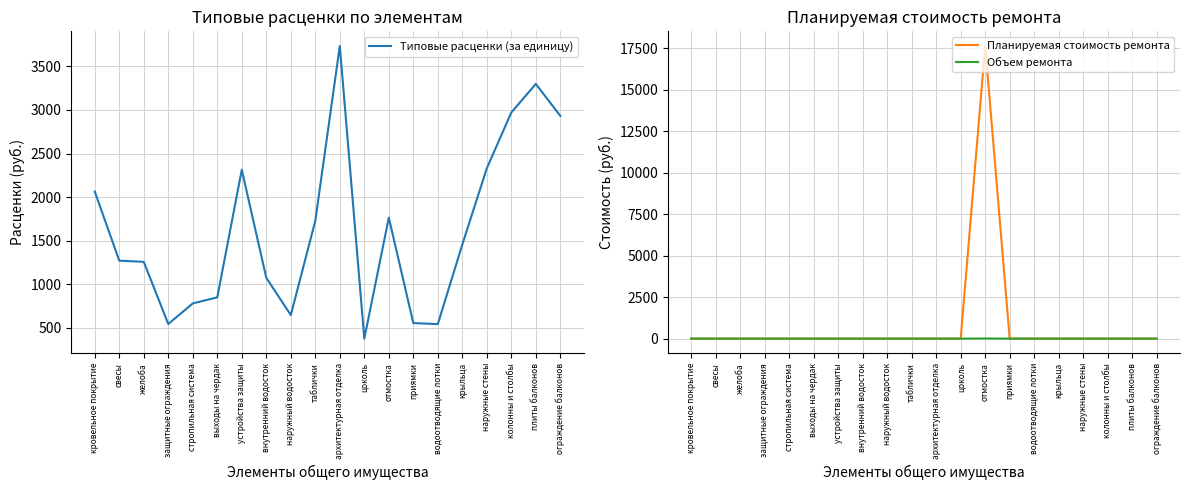

Reading right to left, list all the values displayed in this chart.

Типовые расценки (за единицу): 2931.9	3298.8	2971.8	2331.0	1455.0	541.4	552.6	1763.2	374.2	3735.1	1727.4	644.9	1072.5	2313.3	848.8	778.8	542.3	1256.0	1269.7	2062.8
Планируемая стоимость ремонта: 0.0	0.0	0.0	0.0	0.0	0.0	0.0	17632.1	0.0	0.0	0.0	0.0	0.0	0.0	0.0	0.0	0.0	0.0	0.0	0.0
Объем ремонта: 0.0	0.0	0.0	0.0	0.0	0.0	0.0	10.0	0.0	0.0	0.0	0.0	0.0	0.0	0.0	0.0	0.0	0.0	0.0	0.0